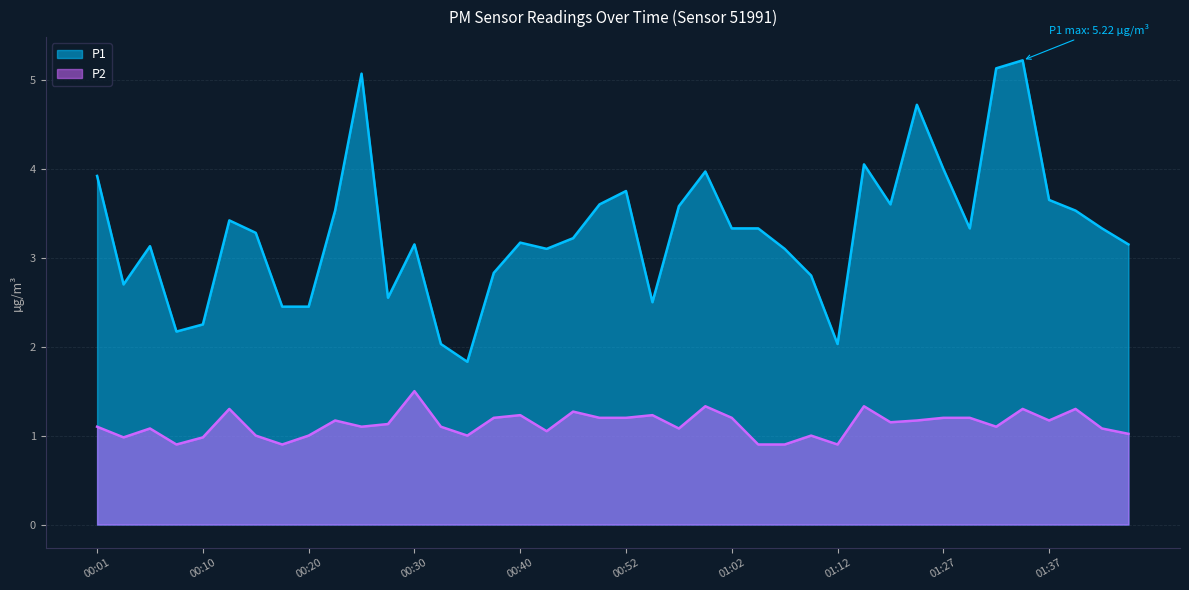

At which category does P1 reach its first local valley?

00:03